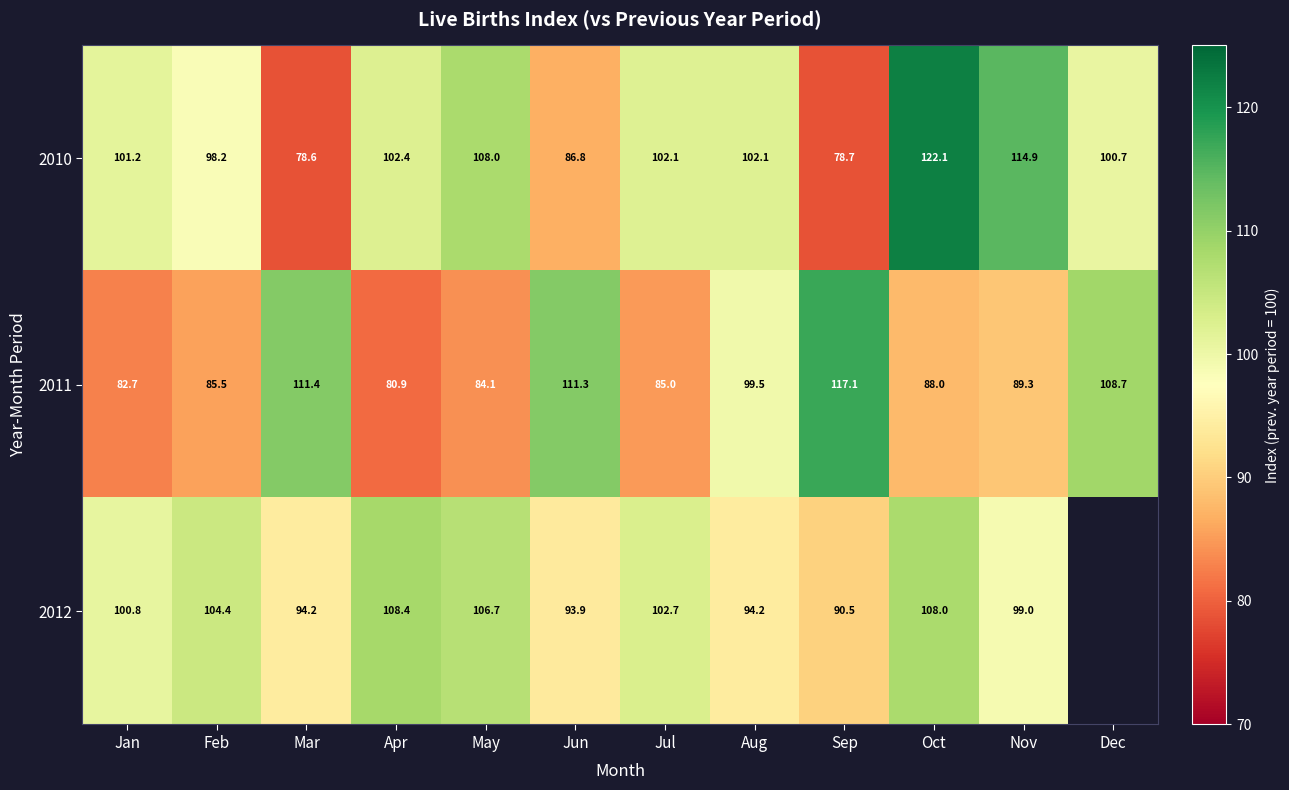

How many distinct data groups are displayed?

3